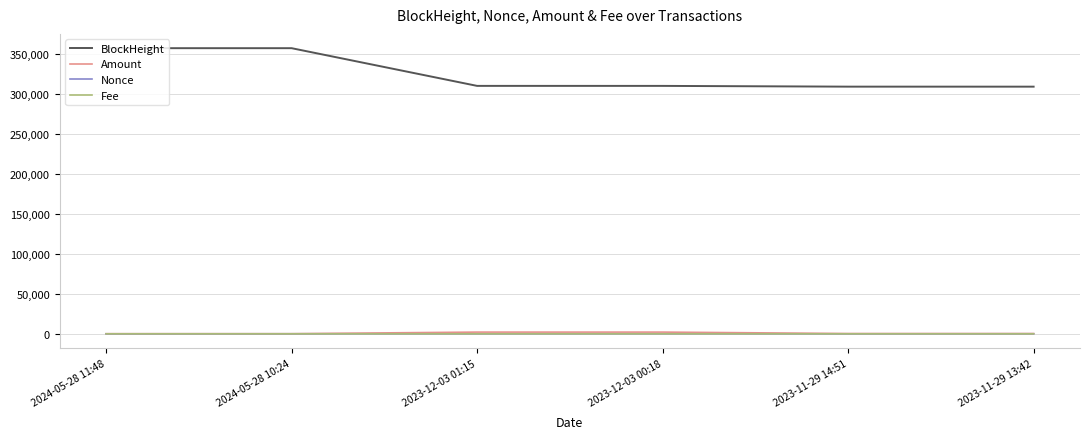

True or false: Fee and BlockHeight cross at least once.

False